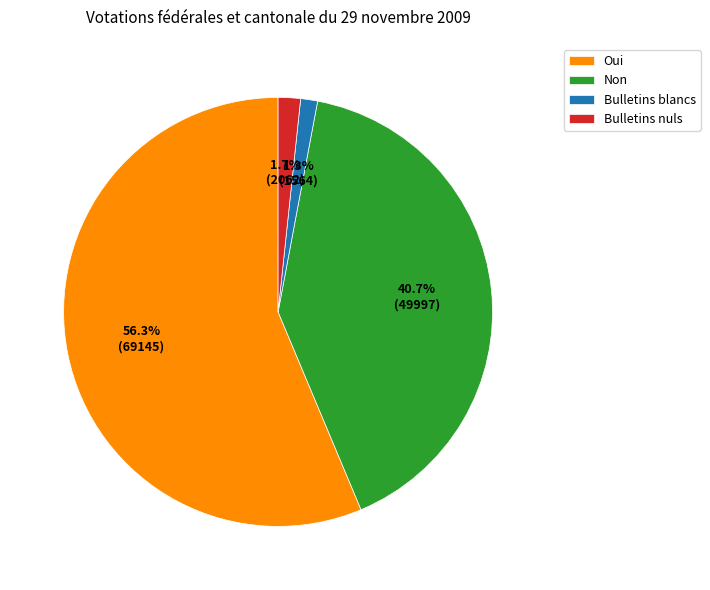

To the nearest percent, what portion does Bulletins blancs represent?

1%